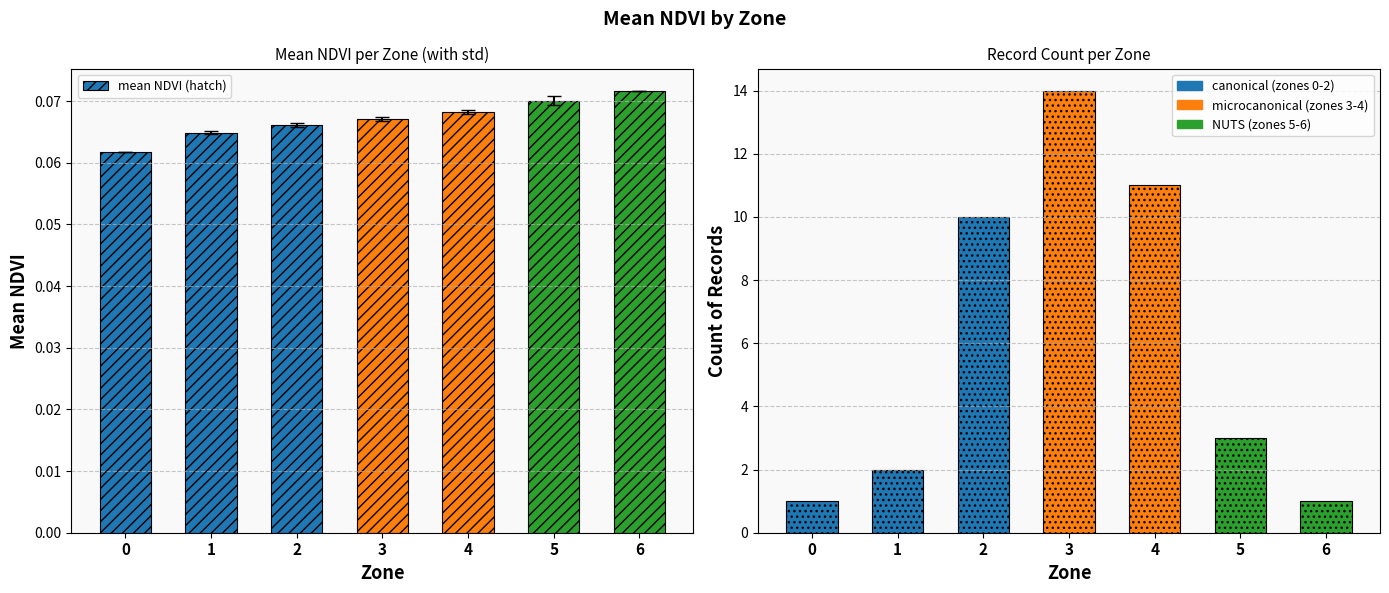

List the series in order of their overall mean, lowest first.

mean NDVI (hatch), count (dotted)